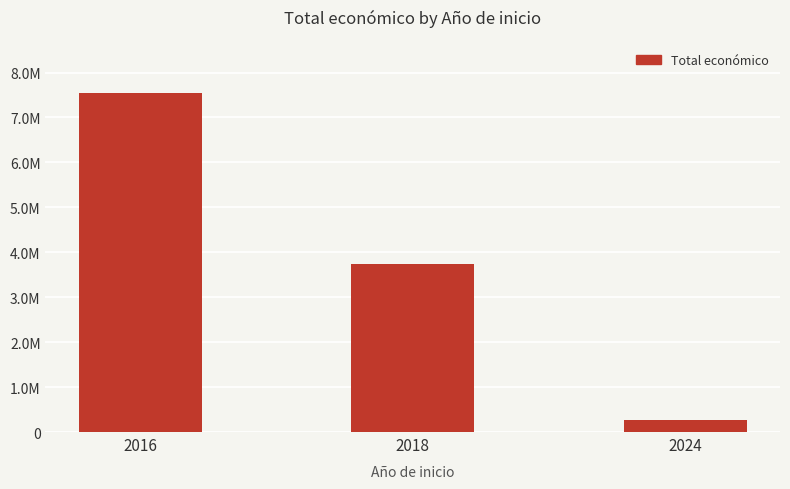

Read the value at 2016, to the nearest 10.

7536300